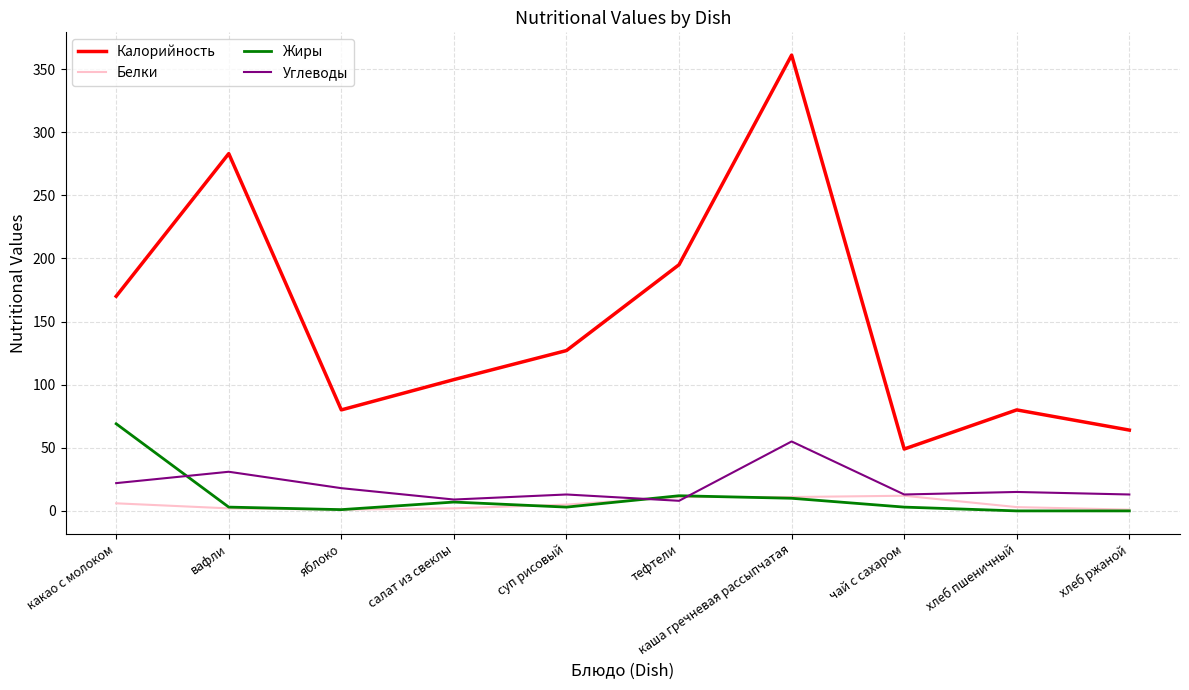

True or false: Жиры and Калорийность intersect in this chart.

False